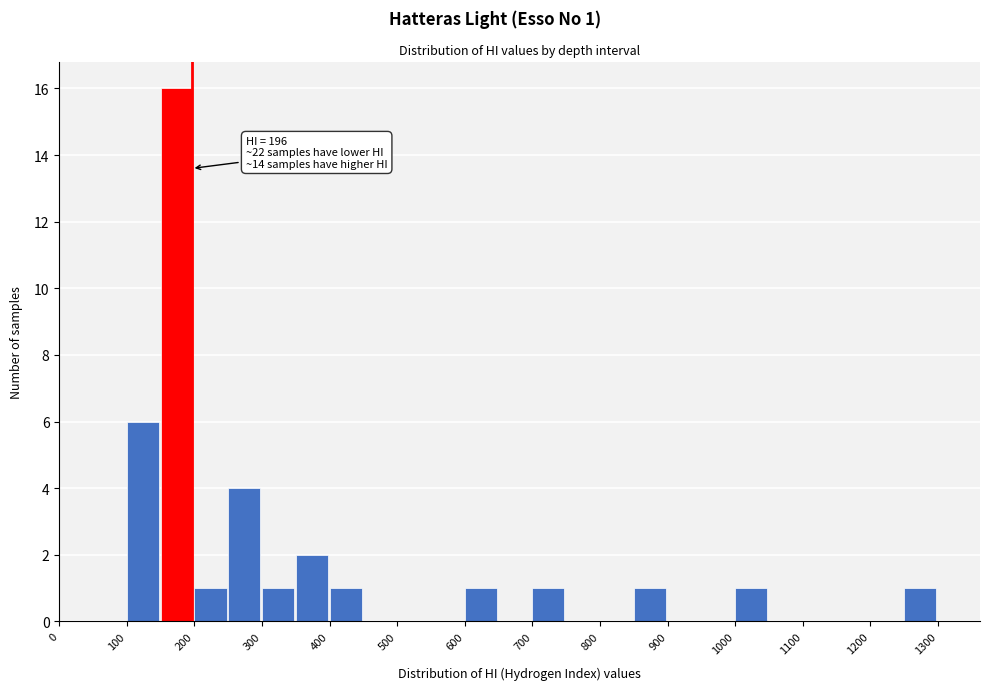

Over which range of the x-axis is the bar tallest?

150 to 200